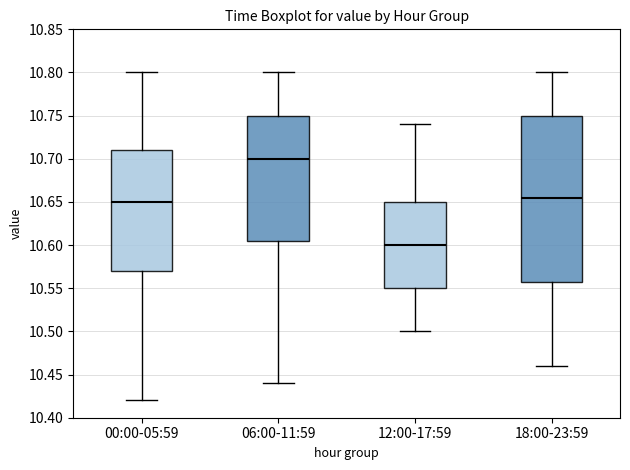

Reading left to right, read every box against the y-axis: the position of its median line, the range the box covers, and the ends of its whiskers. The values are not printed on the chart, so give them approximately, as read against the axis.

00:00-05:59: median 10.650, box 10.570 to 10.710, whiskers 10.420 to 10.800
06:00-11:59: median 10.700, box 10.605 to 10.750, whiskers 10.440 to 10.800
12:00-17:59: median 10.600, box 10.550 to 10.650, whiskers 10.500 to 10.740
18:00-23:59: median 10.655, box 10.560 to 10.750, whiskers 10.460 to 10.800